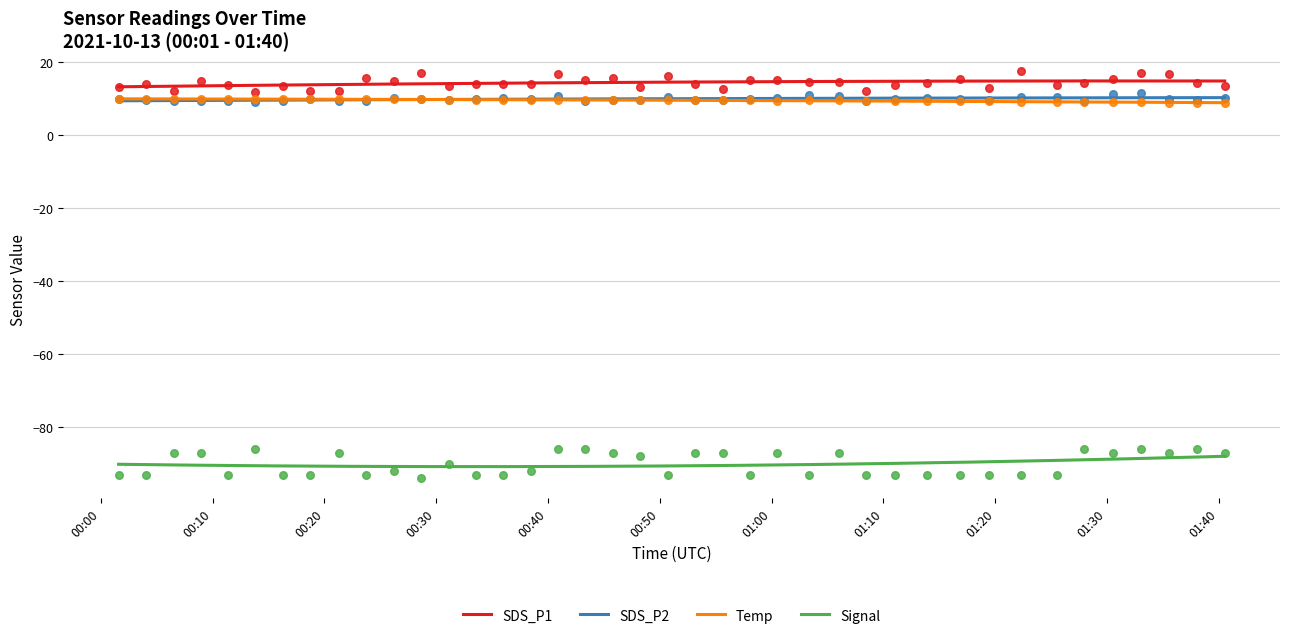

True or false: Temp and SDS_P1 intersect in this chart.

False